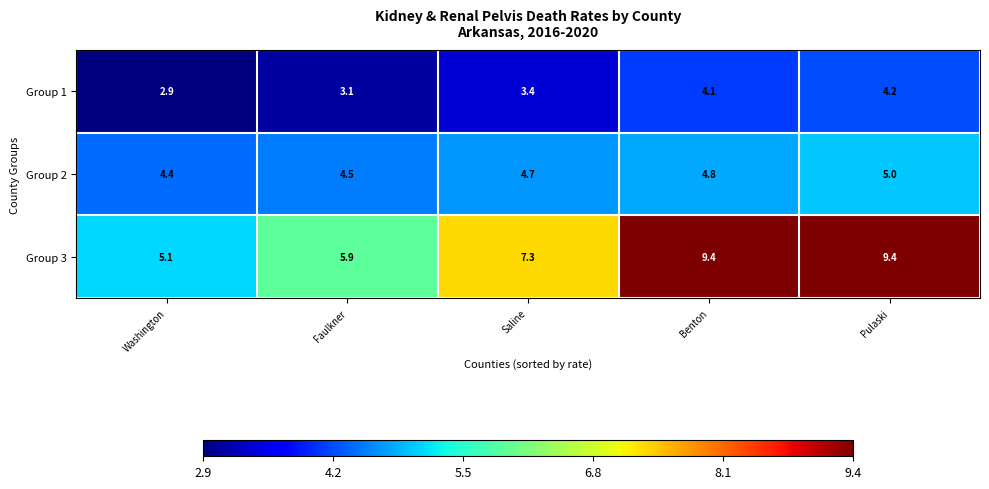

What is the greatest value displayed?

9.4